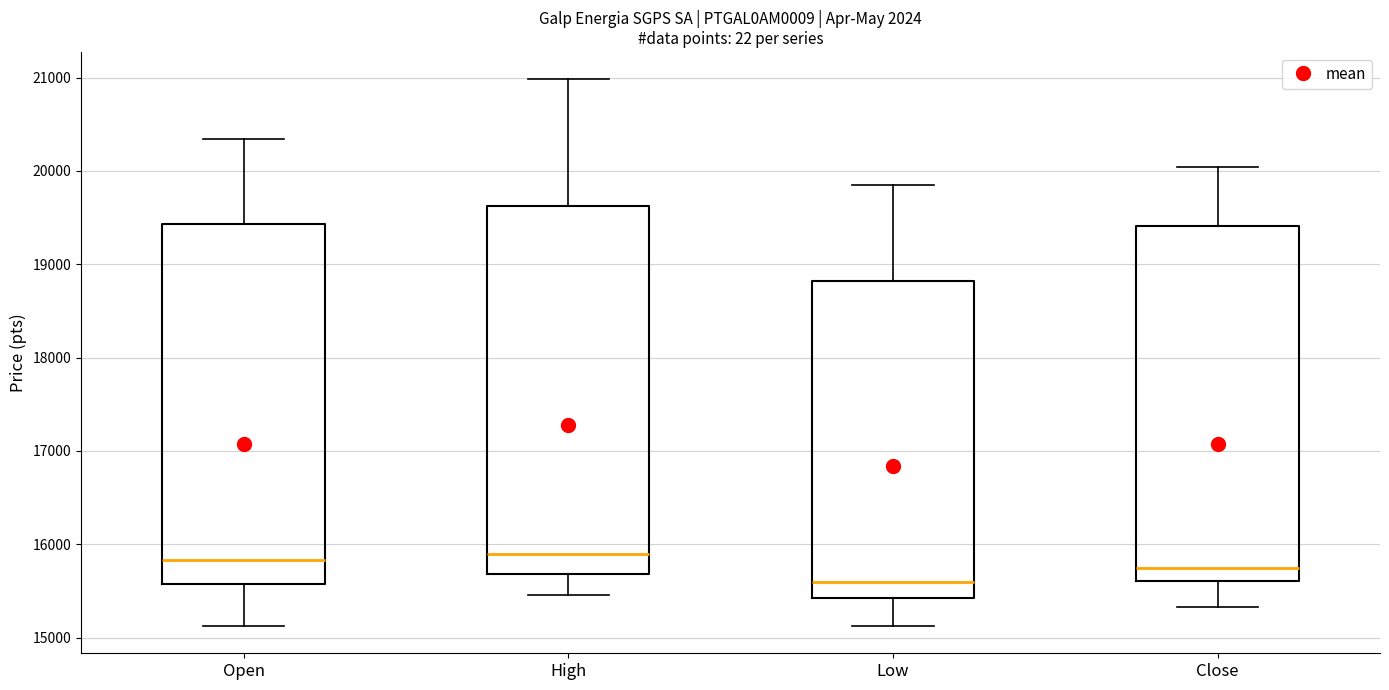

Where is the lower edge of the box for Close on the y-axis? The values are not printed on the chart, so give them approximately, as read against the axis.

15600